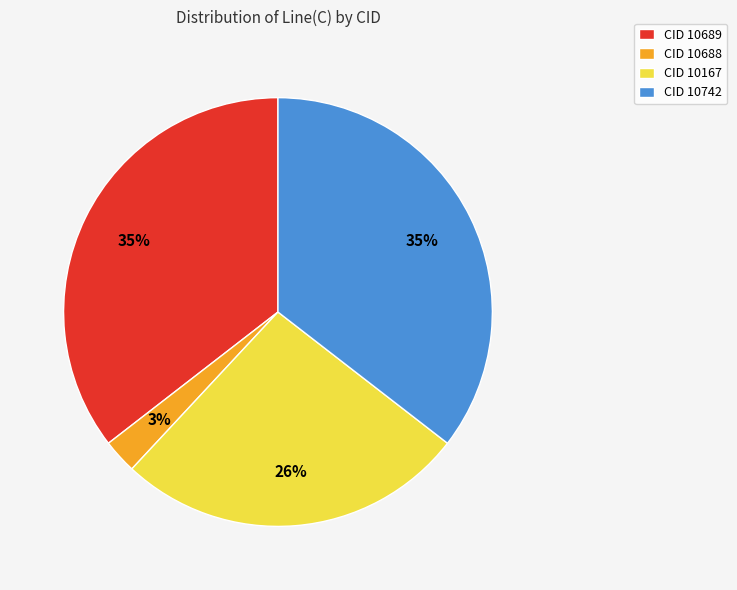

How many slices are in this pie chart?

4